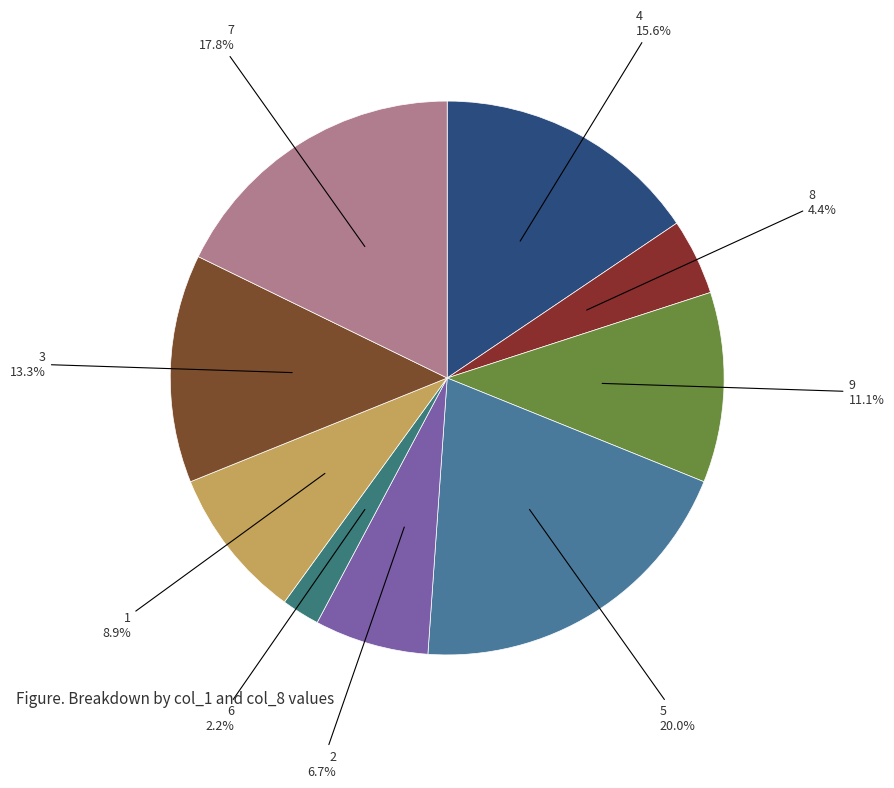

How many segments does this pie chart have?

9